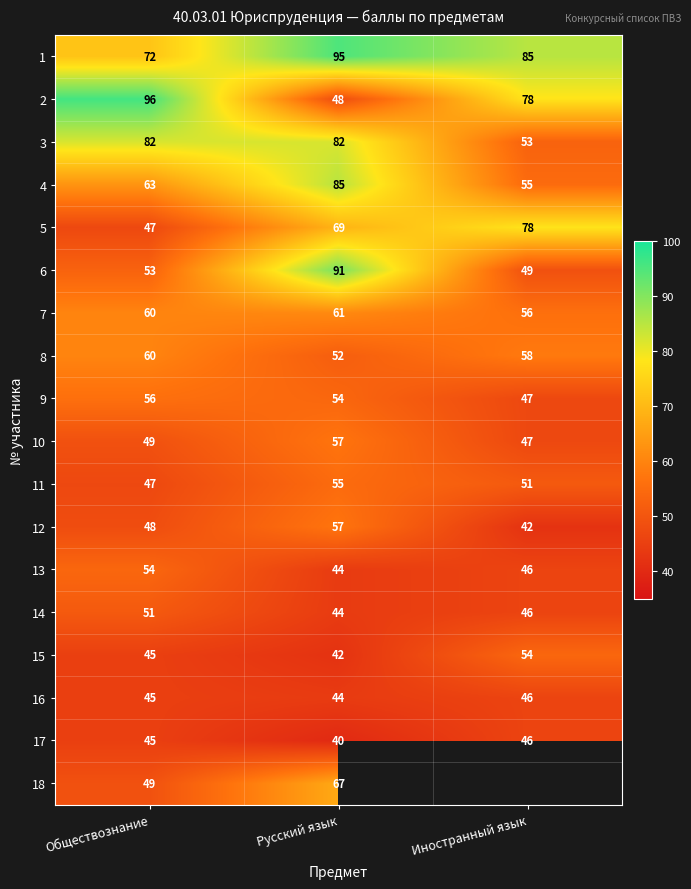

What is the total value across all series at Русский язык?

1087